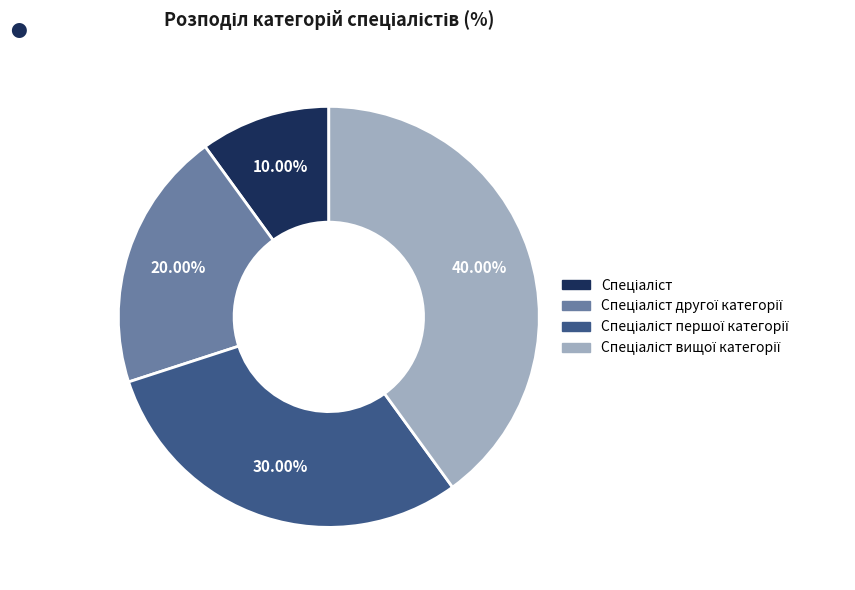

Is there any slice that represents more than half of the pie?

No